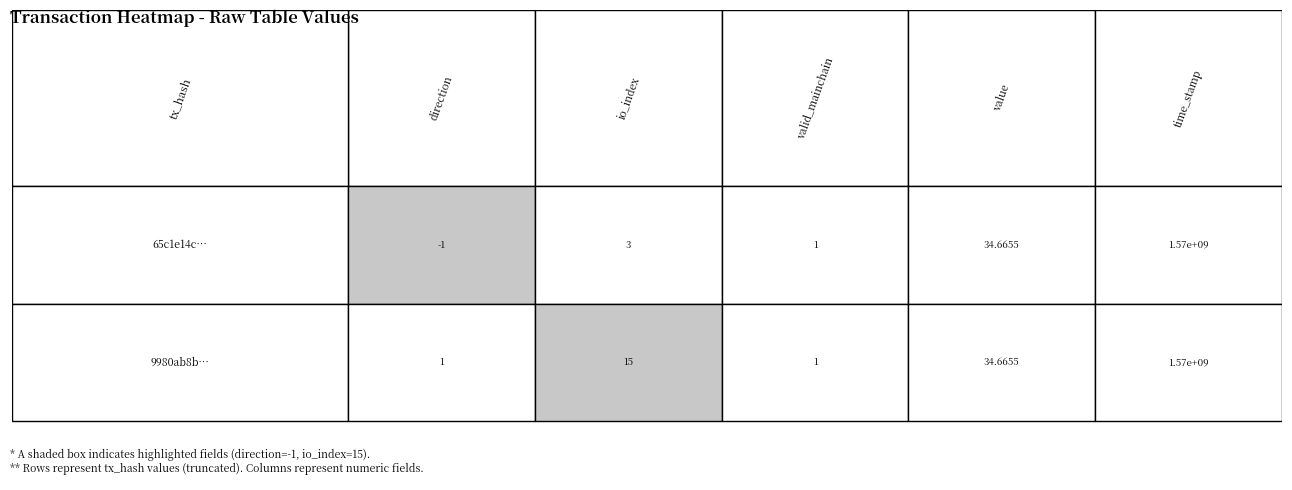

List the series in order of their peak value, lowest first.

9980ab8b50f02b184e86c60b7eefdefe94082be…, 65c1e14cf664e85687b3a26fe1052505326f278…